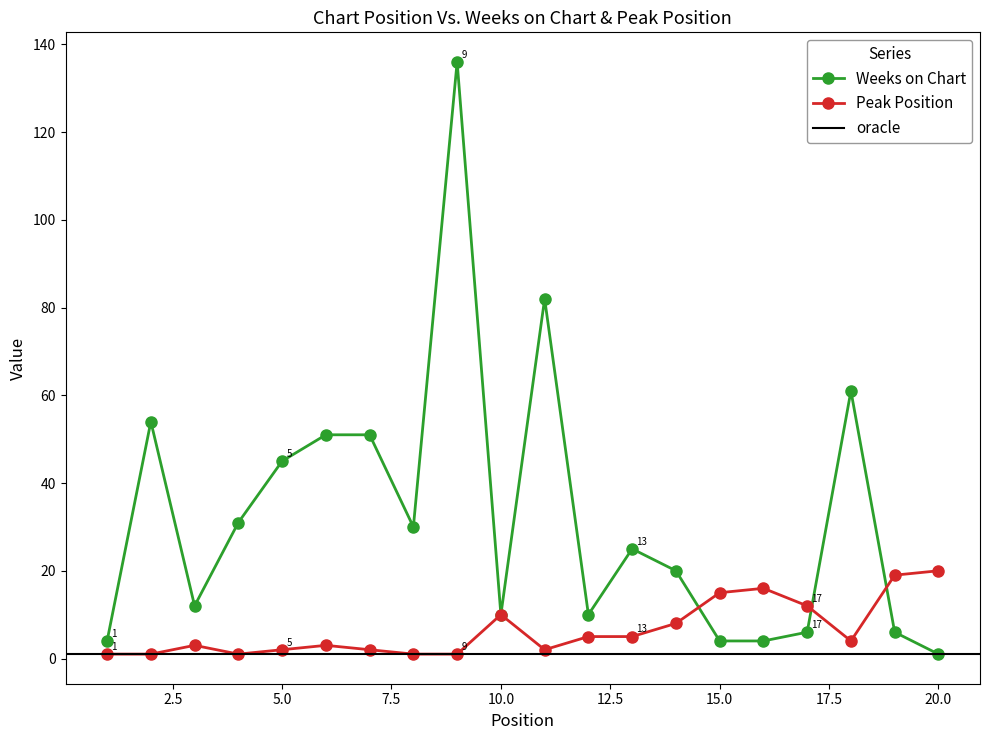

True or false: Peak Position and Weeks on Chart intersect in this chart.

True